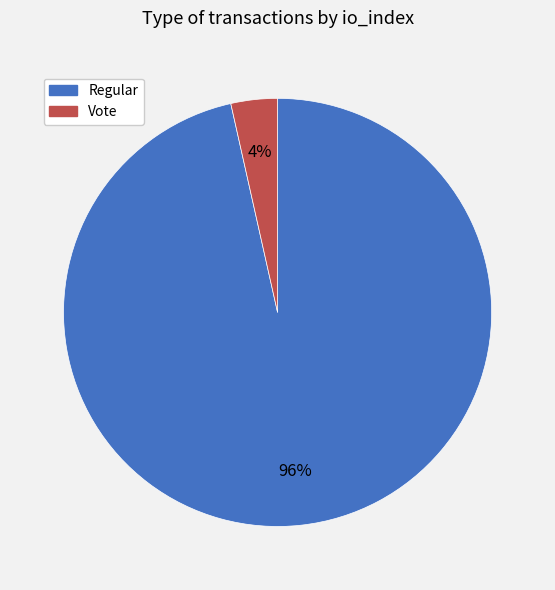

Is there a majority slice in this chart?

Yes